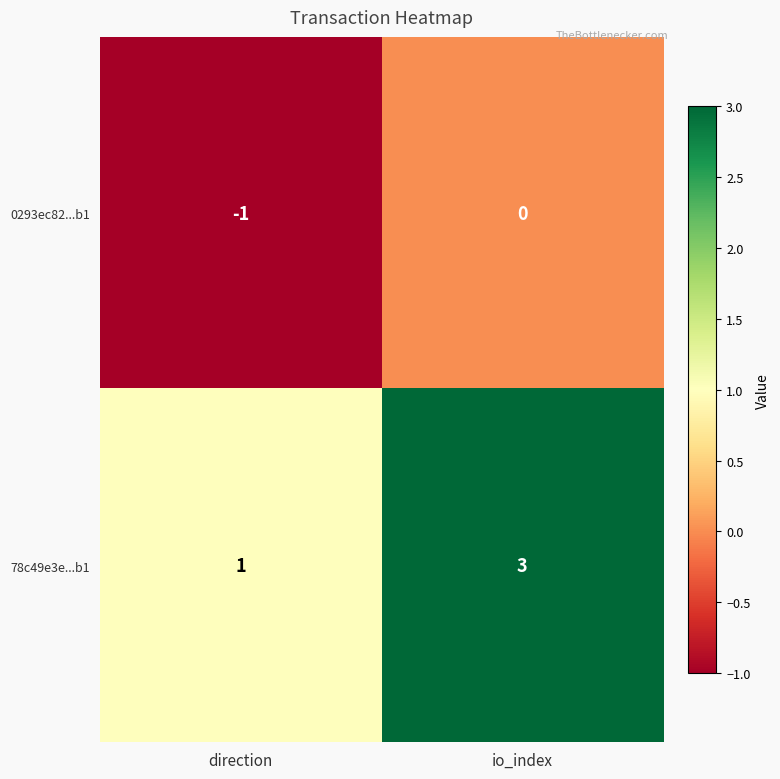

List the series in order of their overall mean, highest first.

78c49e3e...b1, 0293ec82...b1